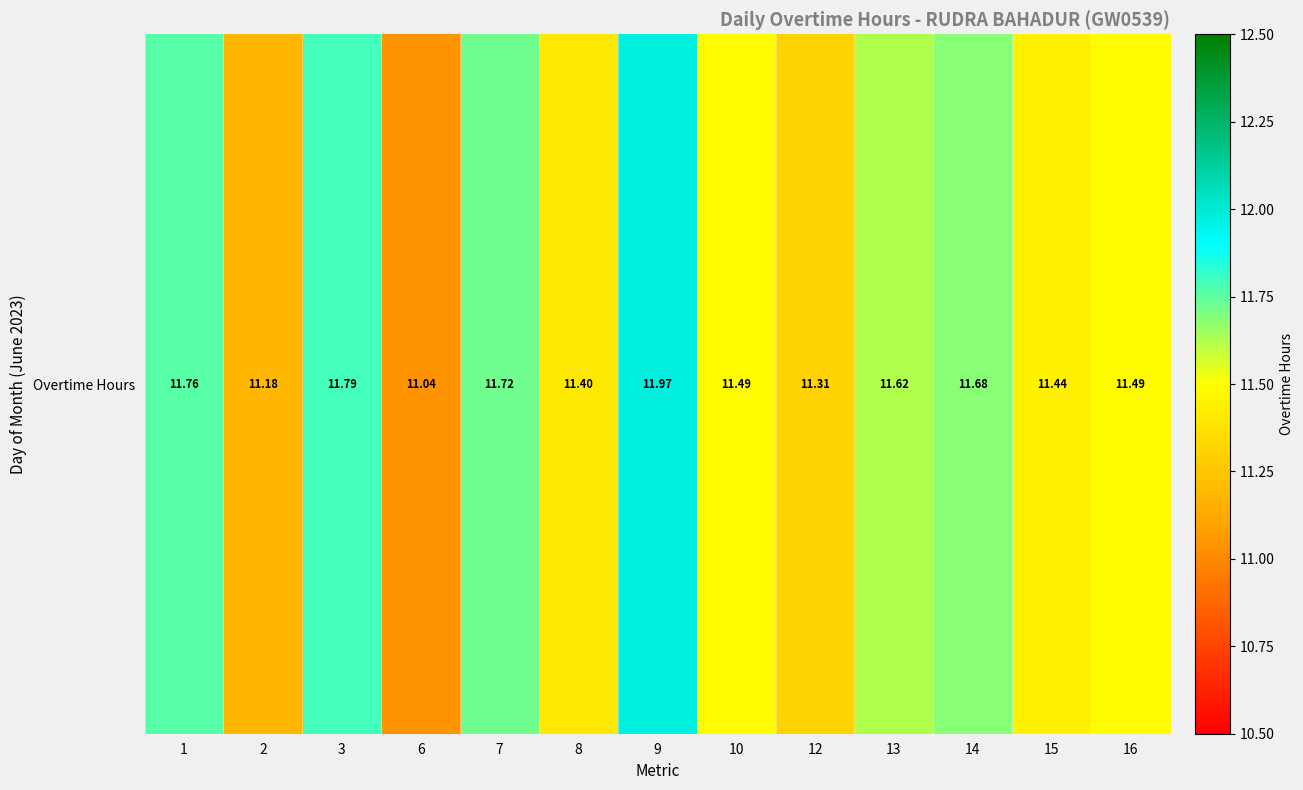

Between 15 and 12, which is larger?

15